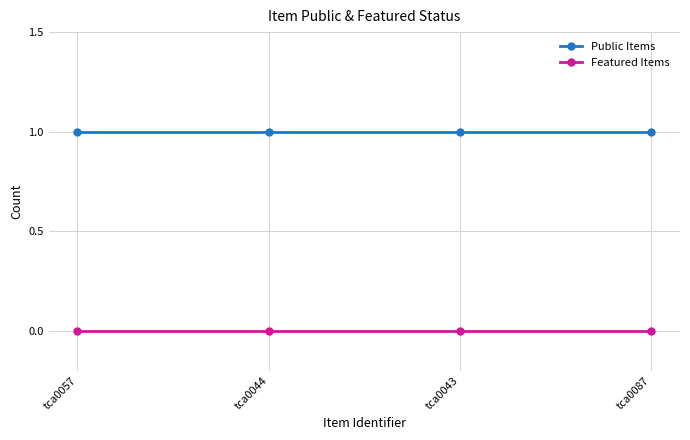

At tca0087, list the series in order from largest to smallest.

Public Items, Featured Items